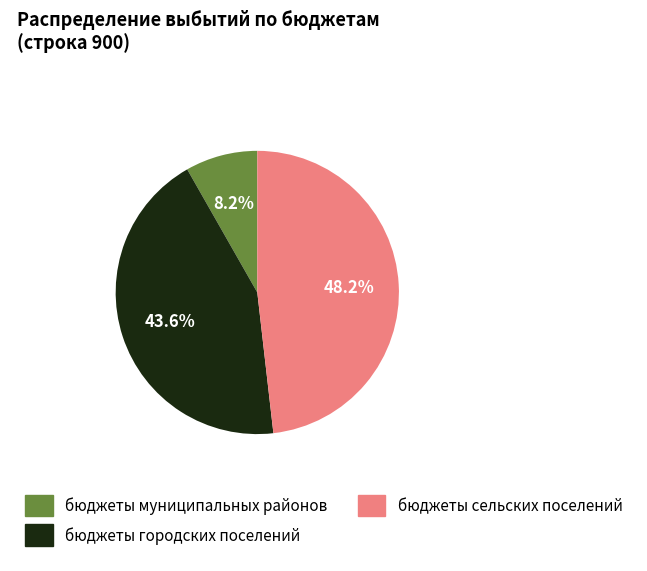

To the nearest percent, what is the combined percentage of бюджеты муниципальных районов and бюджеты городских поселений?

52%